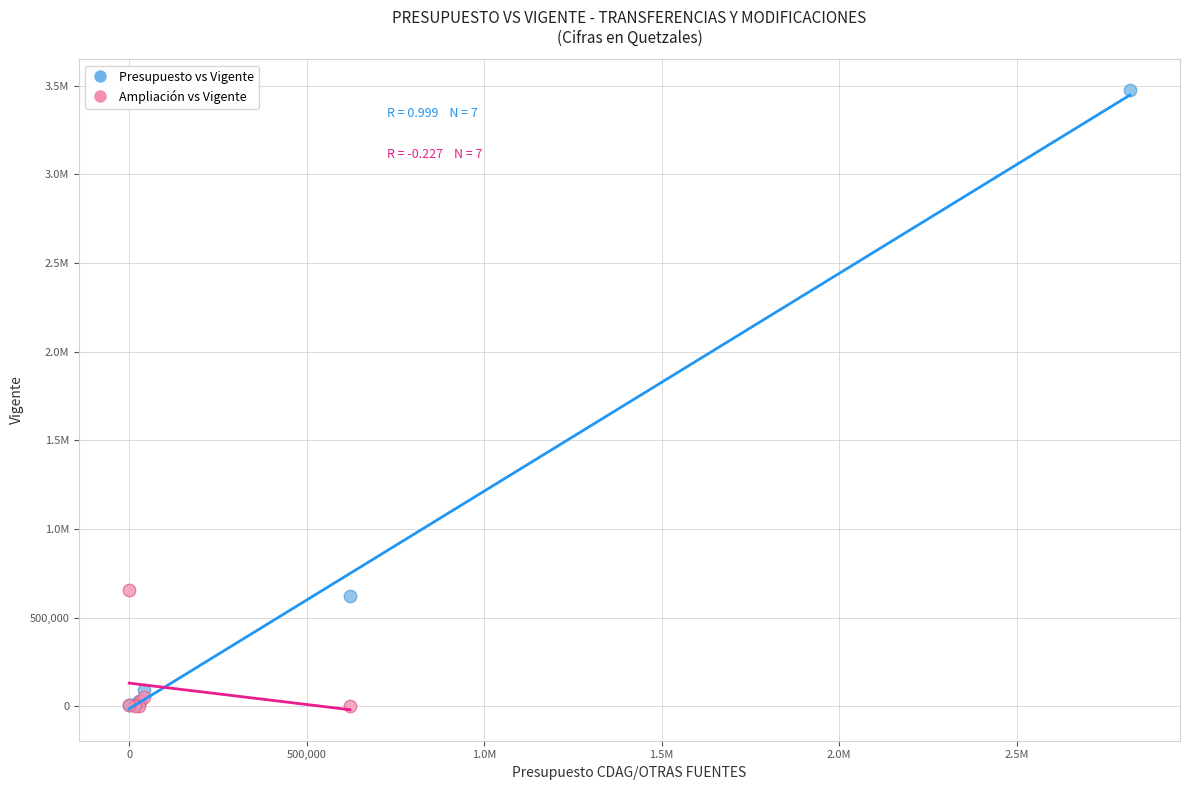

What are all the series names shown in the legend?

Presupuesto vs Vigente, Ampliación vs Vigente